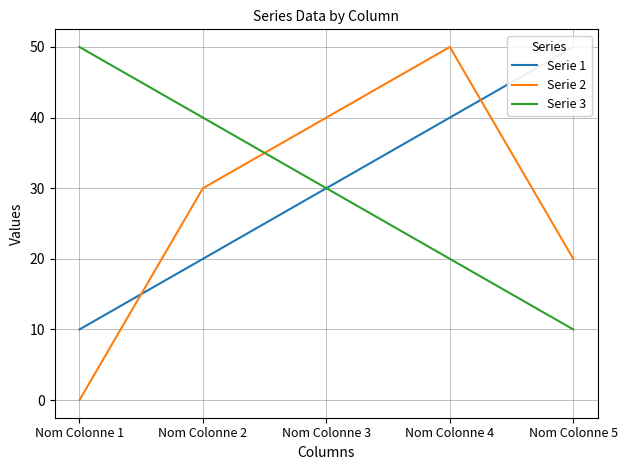

What are all the series names shown in the legend?

Serie 1, Serie 2, Serie 3